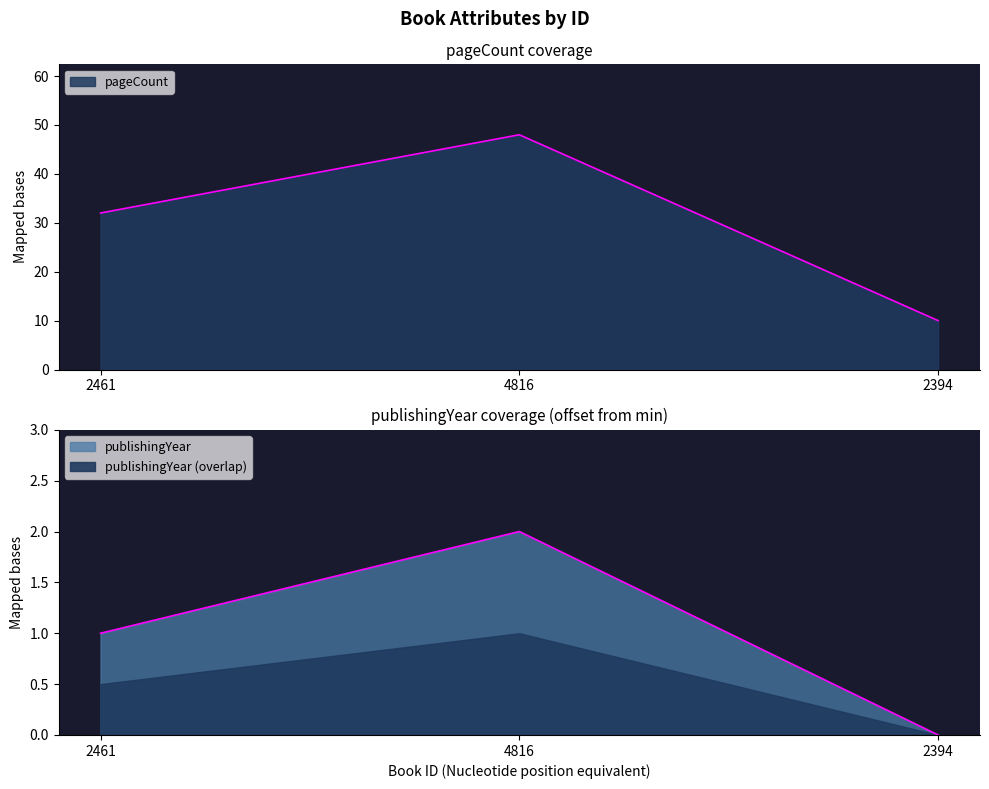

Does the chart display data point markers on the line(s)?

No